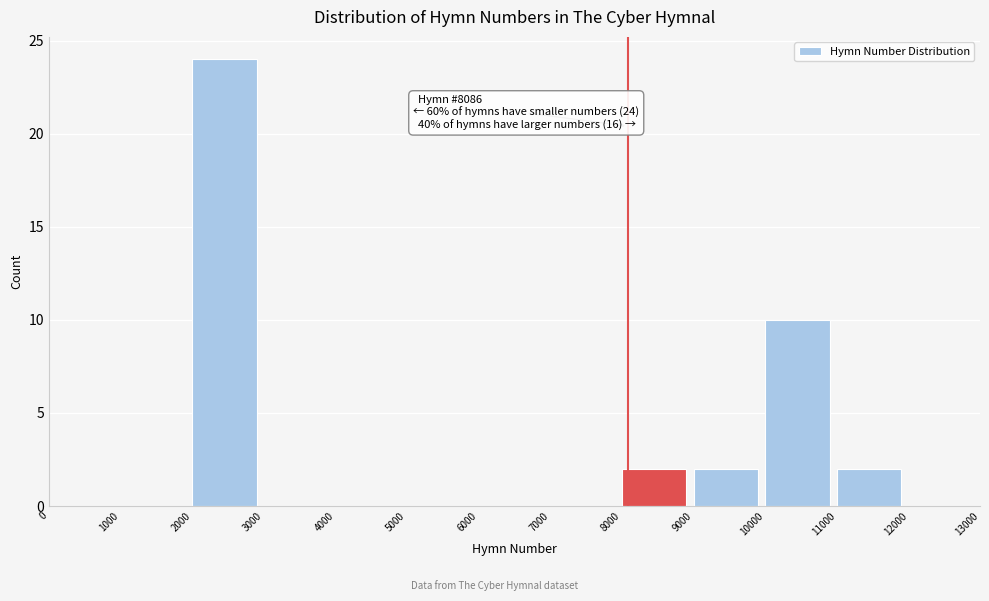

Which range on the x-axis has the tallest bar?

2000 to 3000